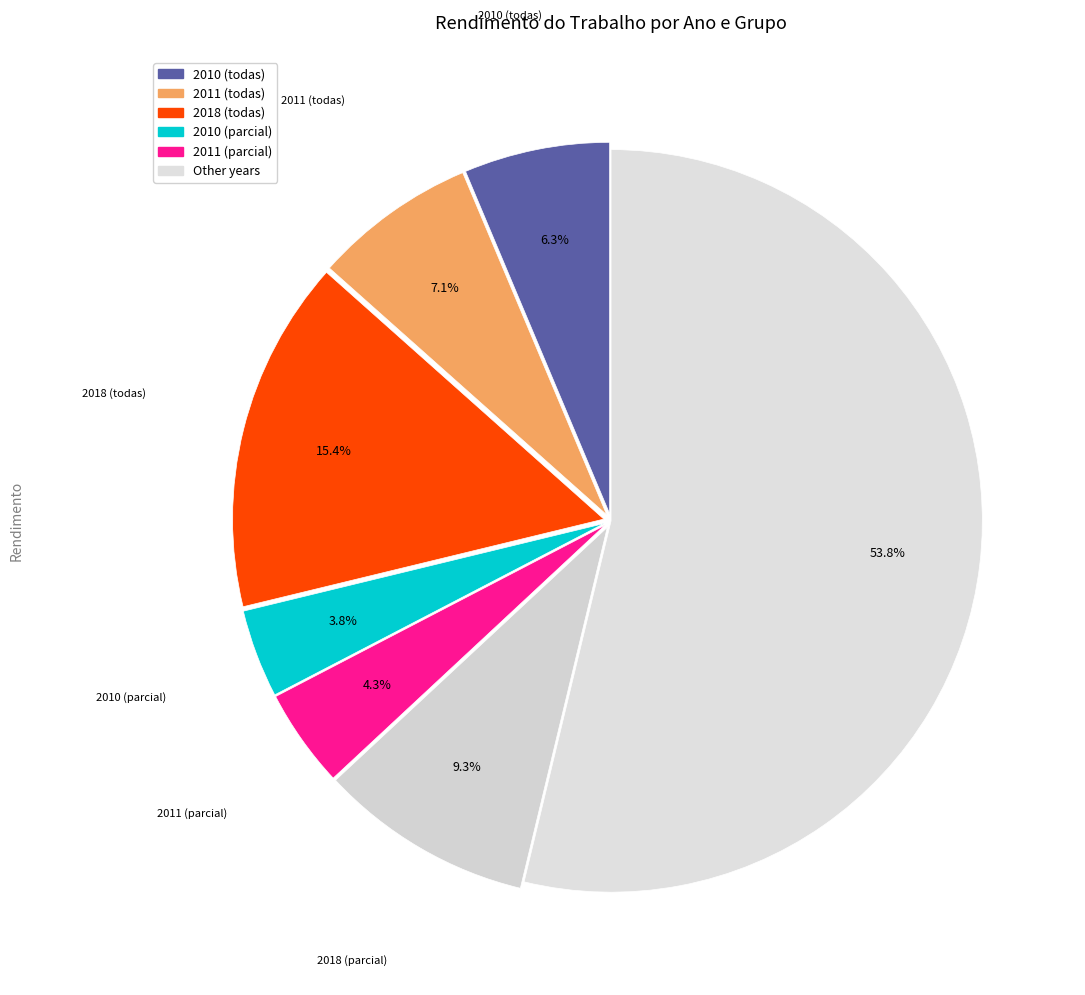

Which slice is the smallest?

2010